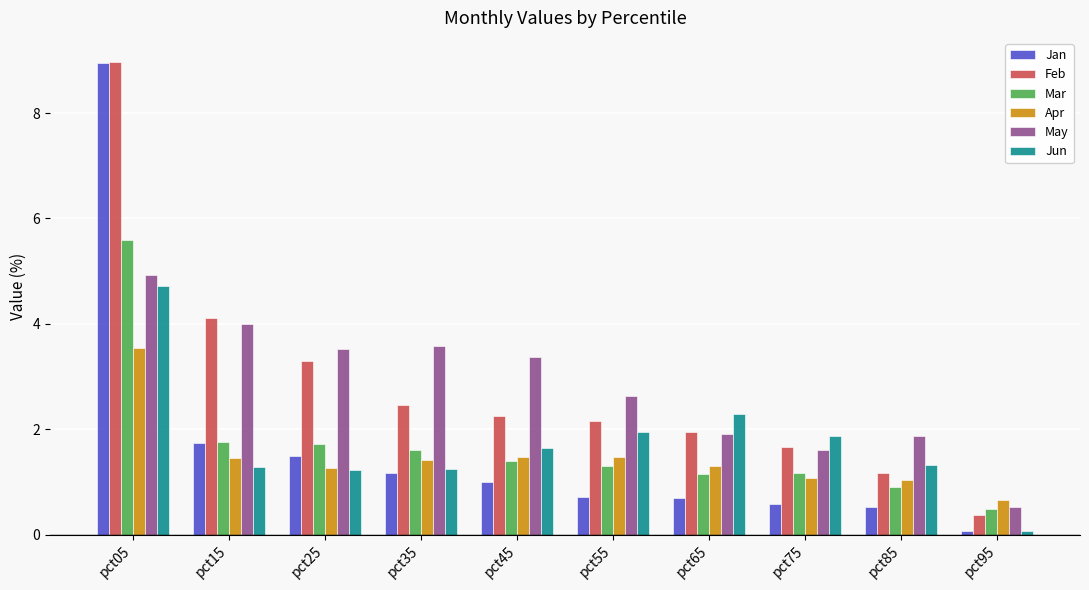

How many groups of bars are there?

10